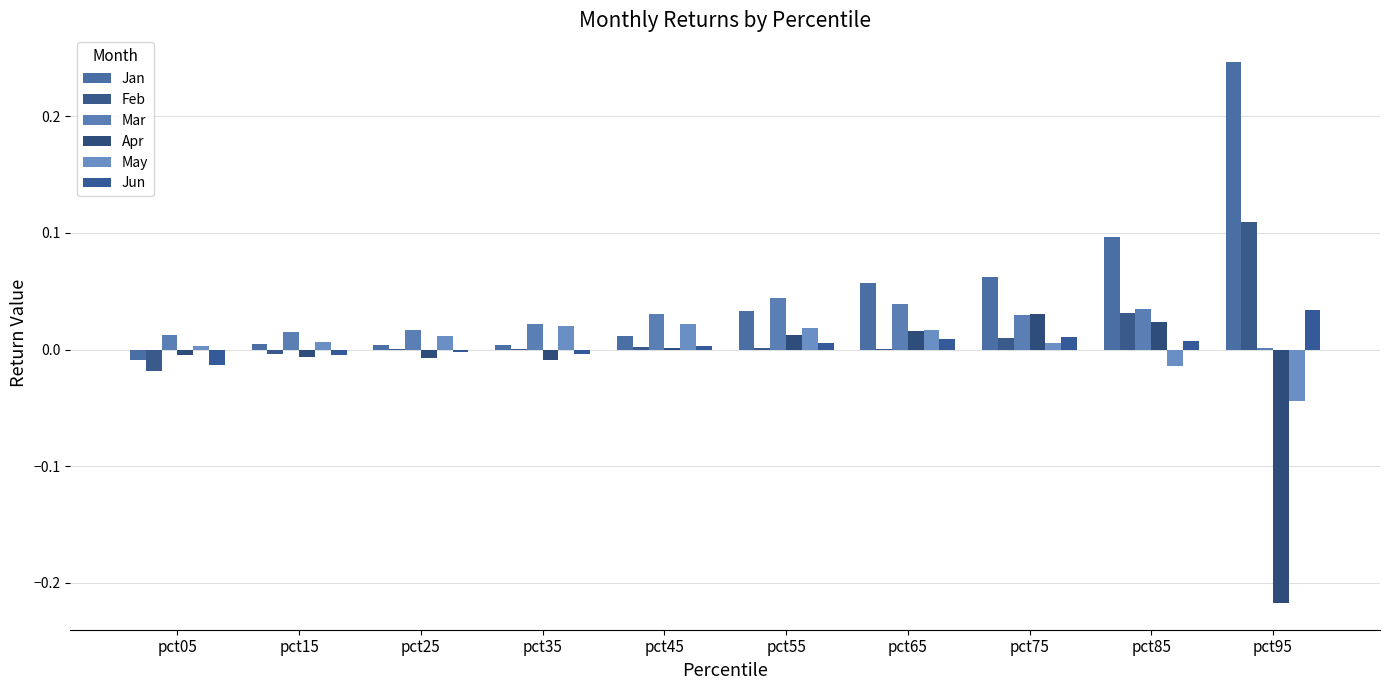

Where does the Feb series first go above 0?

pct25